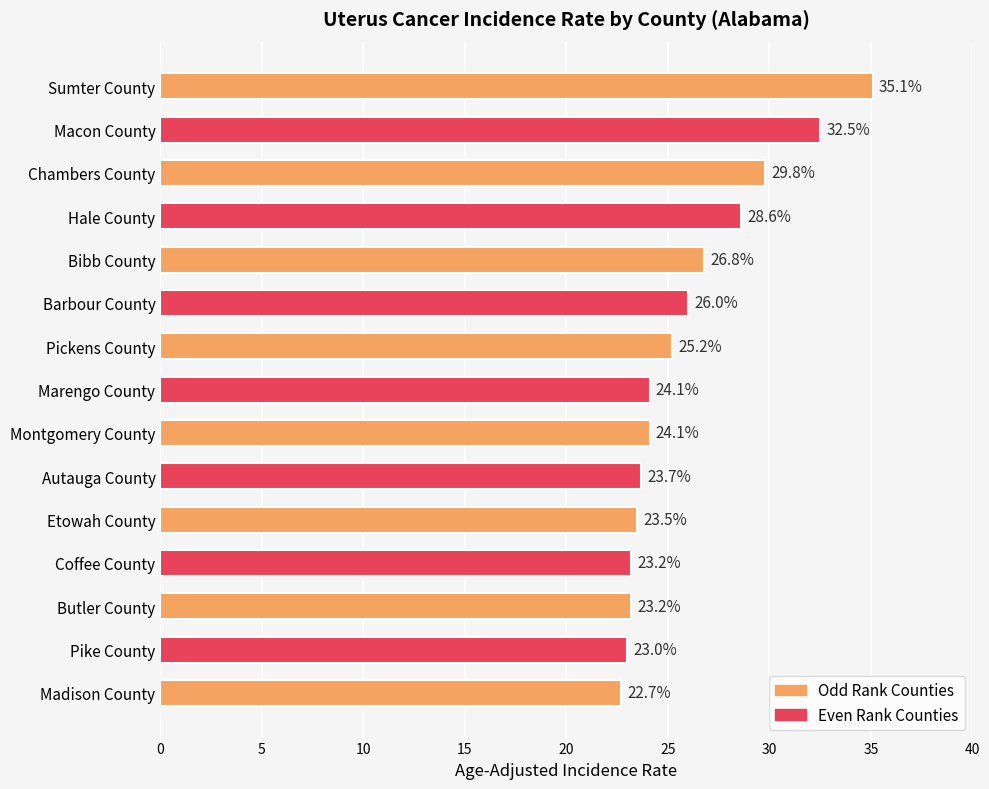

What is the minimum value shown in the chart?

22.7